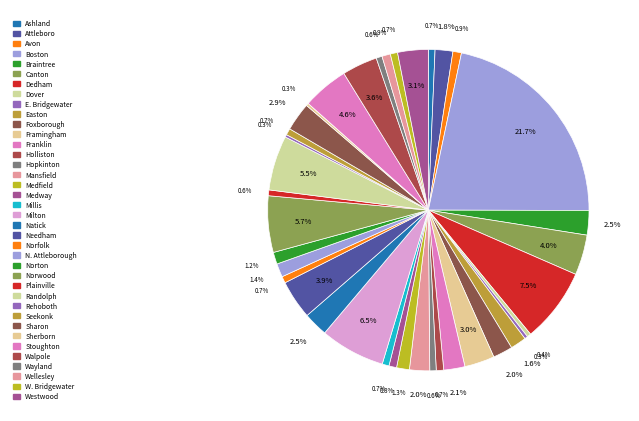

True or false: Attleboro accounts for 2% of the total.

True